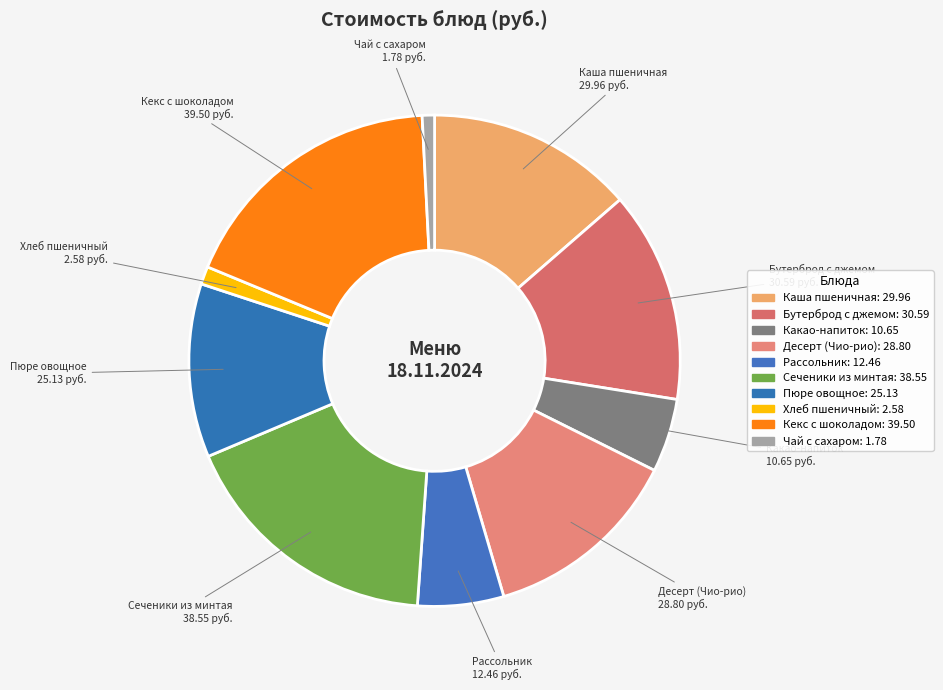

Count the number of slices in the pie.

10